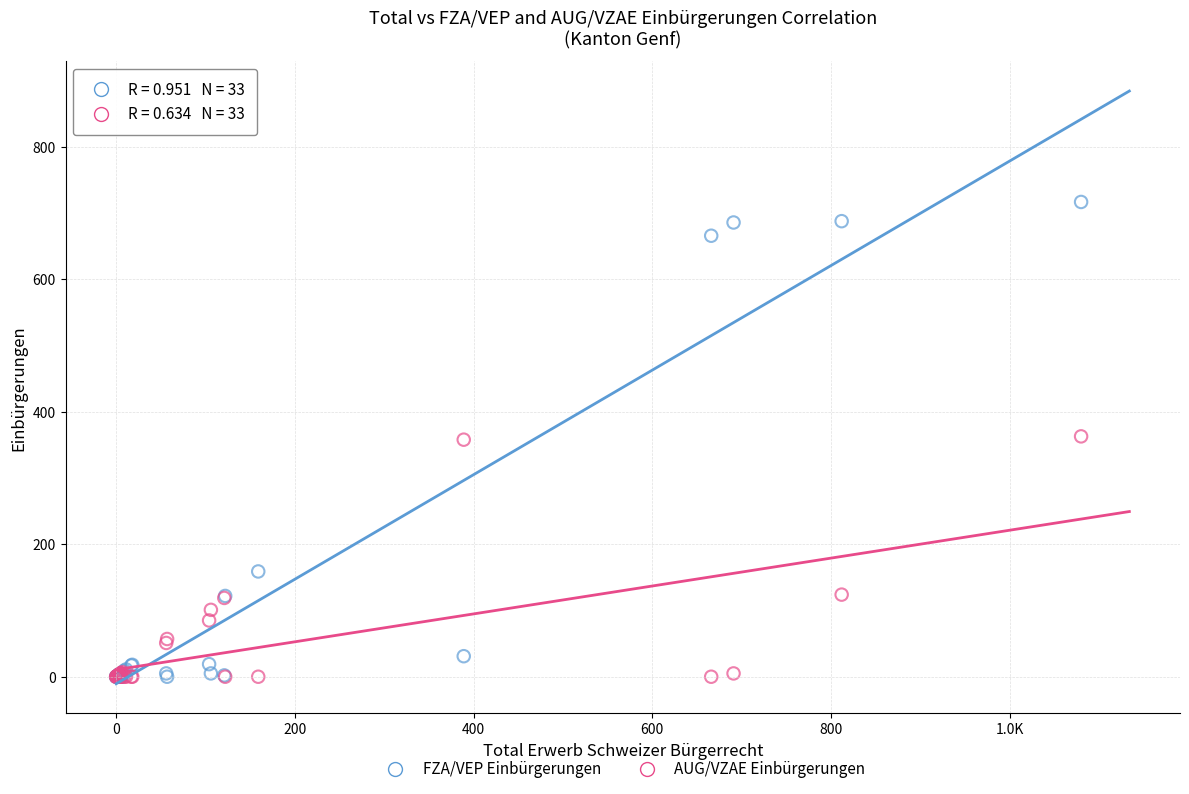

Which series has the largest Y range (max minus min)?

FZA/VEP Einbürgerungen